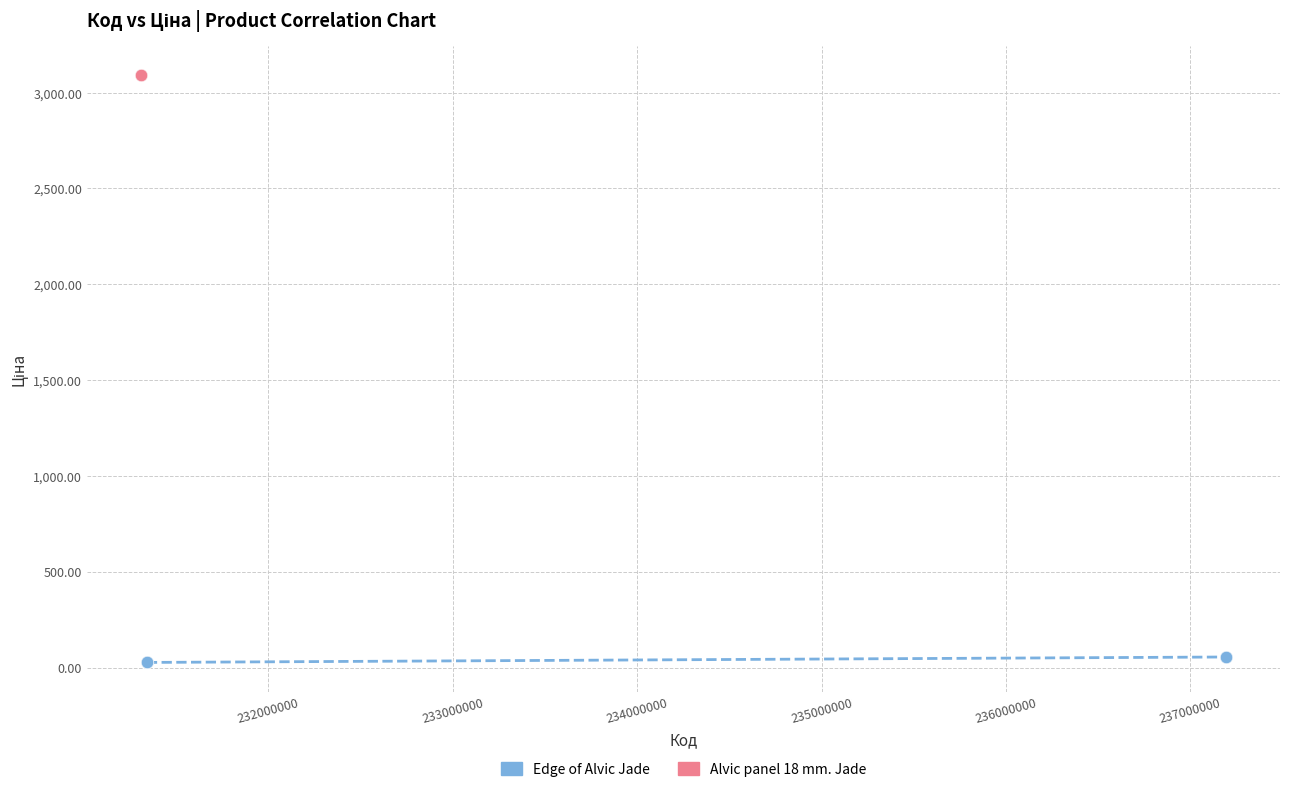

Which series contains the lowest Y value?

Edge of Alvic Jade